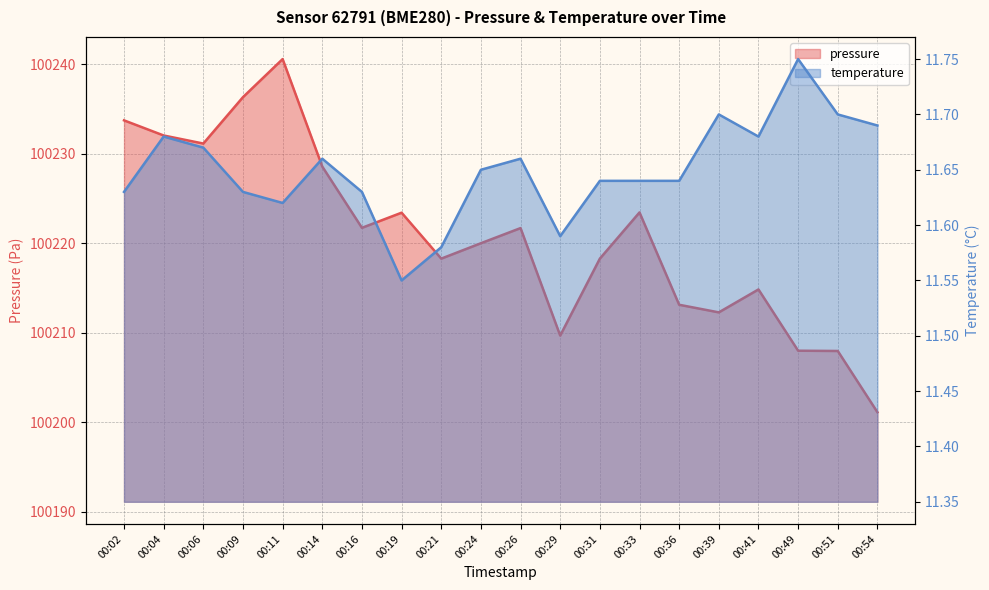

What is the difference between the maximum and minimum values in the temperature series?

0.2